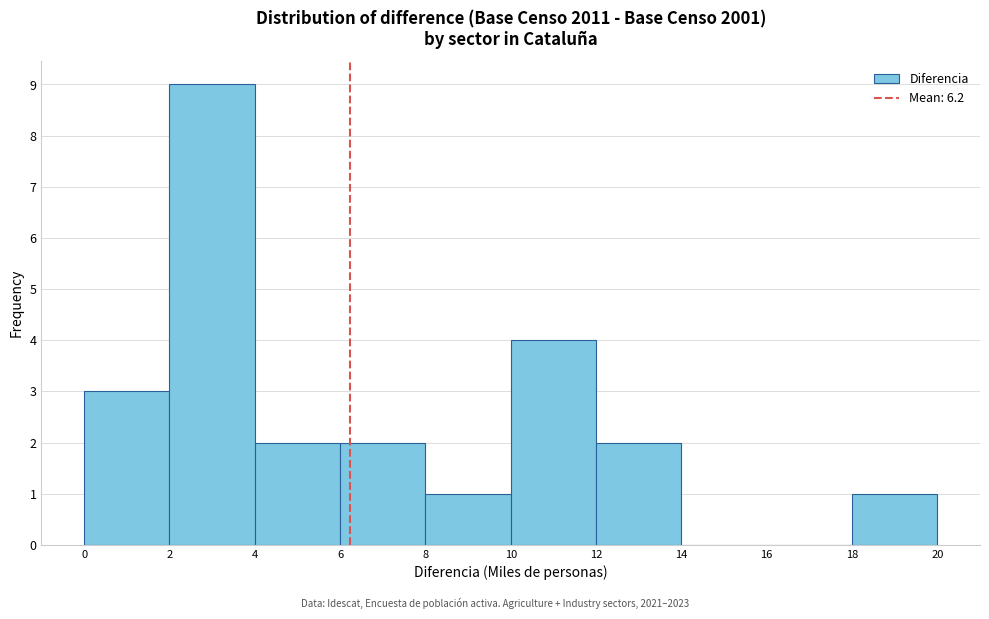

Reading left to right, transcribe this chart: for each bar, give the range it covers on the x-axis and its height. The values are not printed on the chart, so give them approximately, as read against the axis.

0 to 2: 3
2 to 4: 9
4 to 6: 2
6 to 8: 2
8 to 10: 1
10 to 12: 4
12 to 14: 2
14 to 16: 0
16 to 18: 0
18 to 20: 1